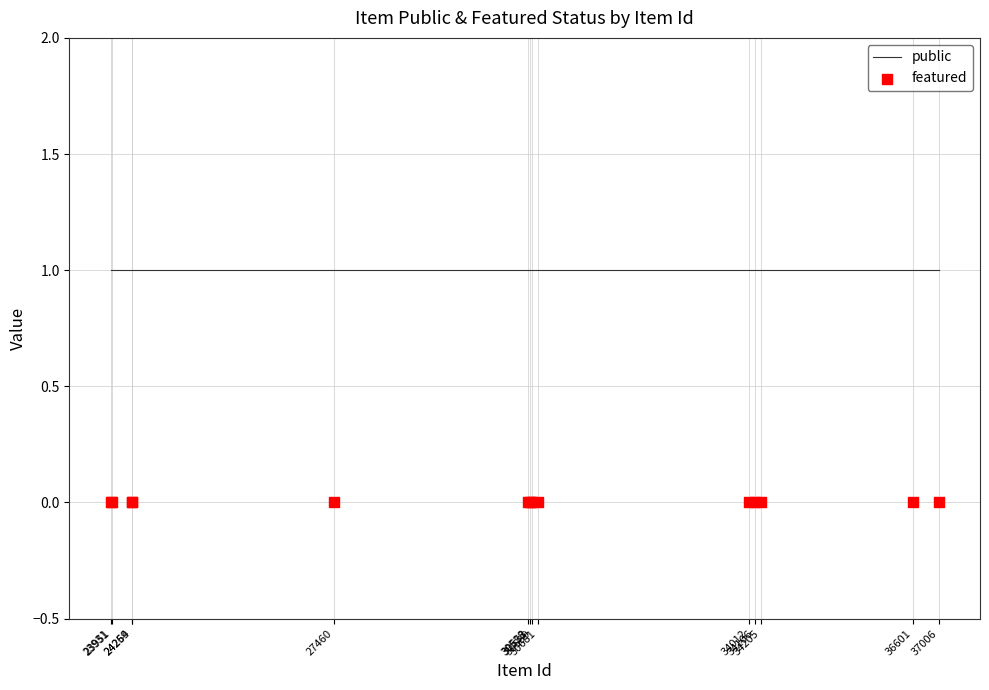

Which series has the largest Y range (max minus min)?

public